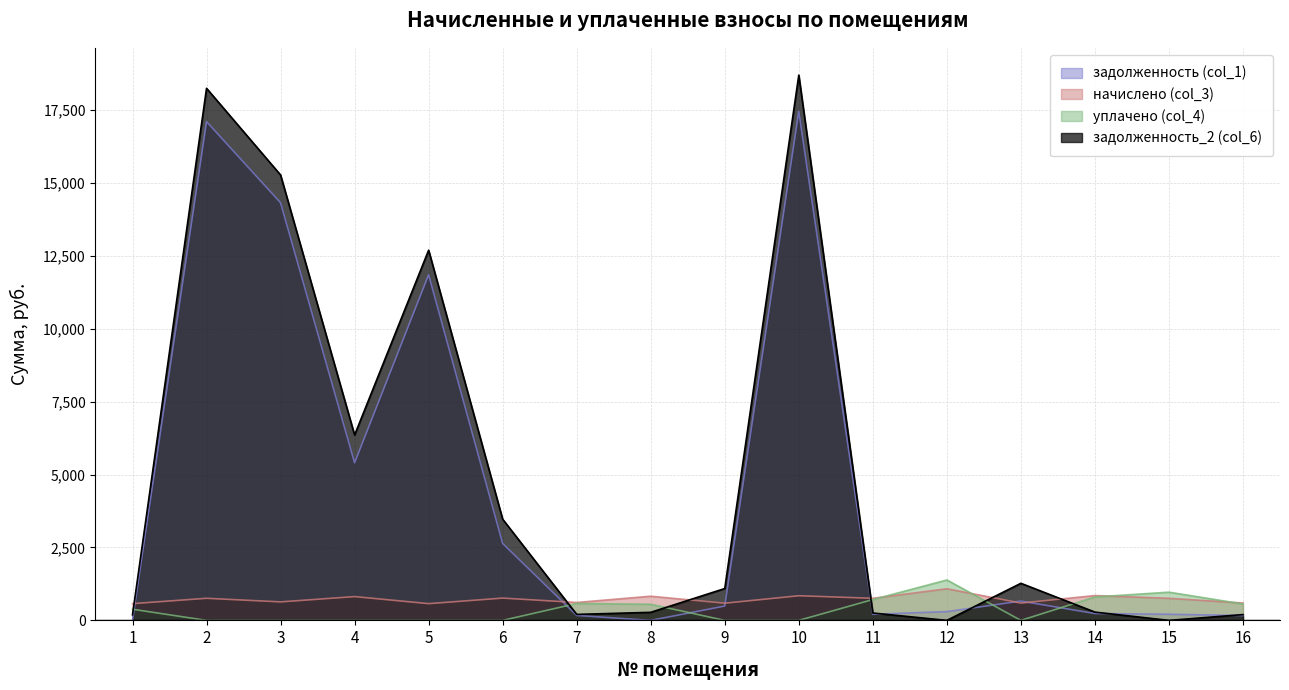

What is the difference between the highest and lowest values at 8?

829.2